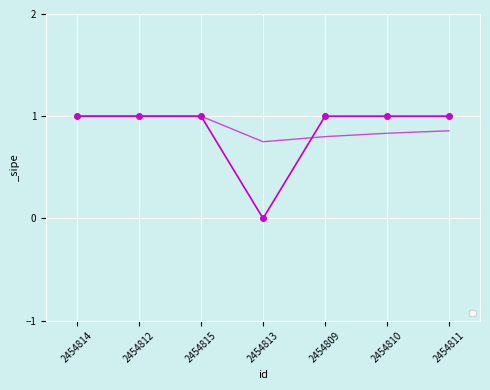

Rank the categories by value from highest to lowest.

2454814, 2454812, 2454815, 2454809, 2454810, 2454811, 2454813